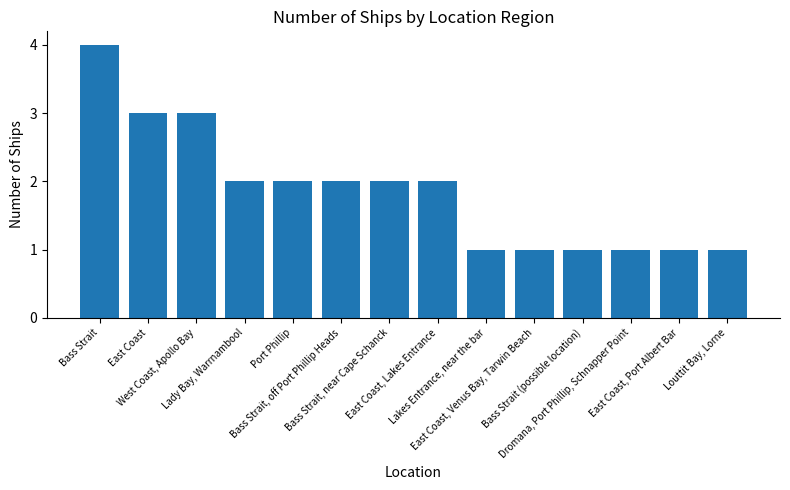

What is the sum of the values at Lakes Entrance, near the bar and West Coast, Apollo Bay?

4